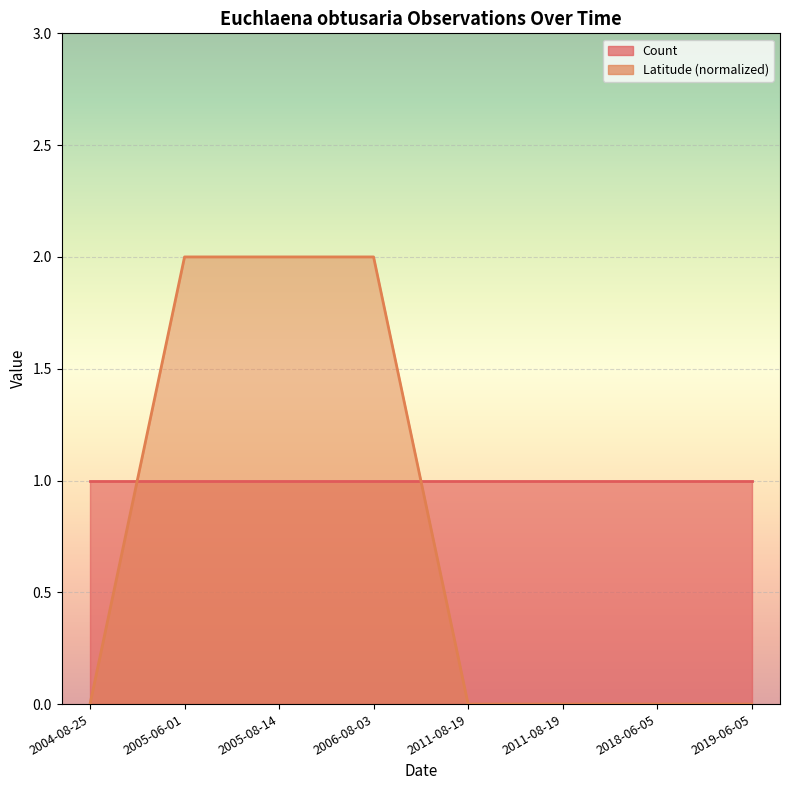

List the labels in order of value, smallest first.

2004-08-25, 2011-08-19, 2011-08-19, 2018-06-05, 2019-06-05, 2005-06-01, 2005-08-14, 2006-08-03